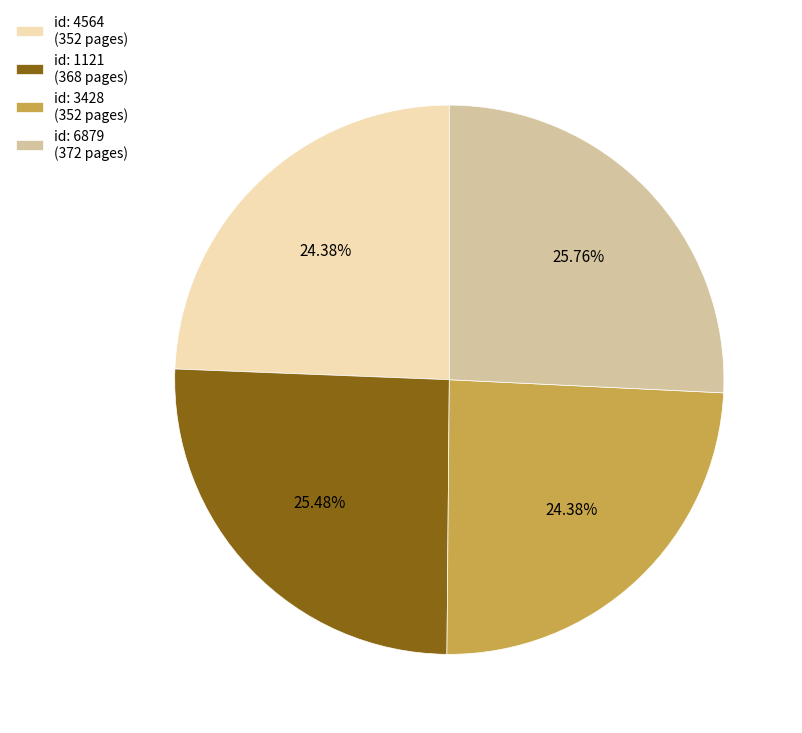

Count the number of slices in the pie.

4